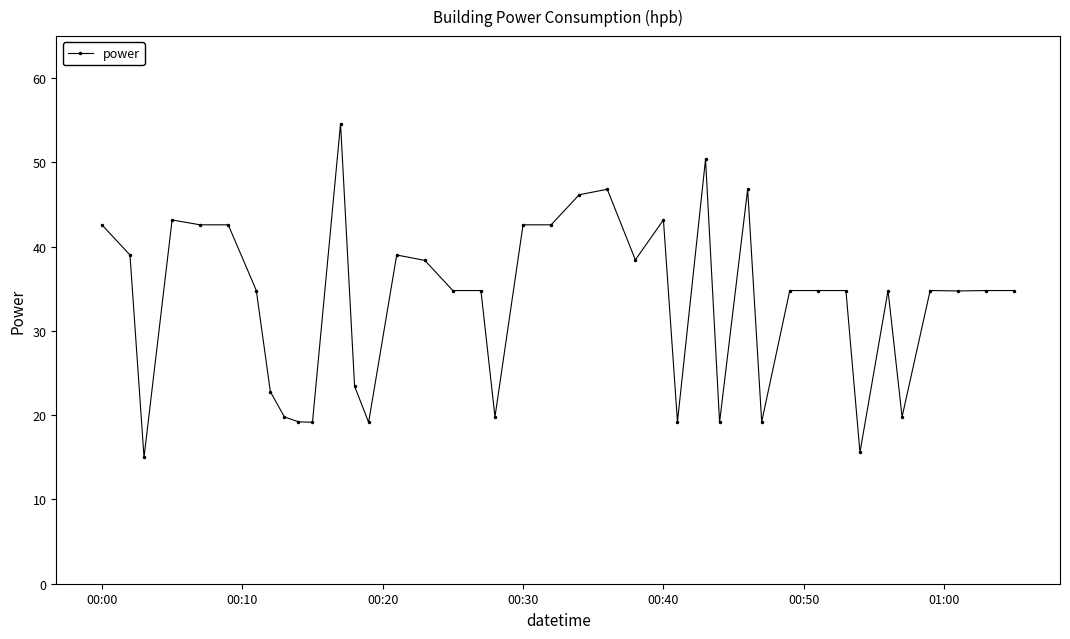

How many values are below 34?

13